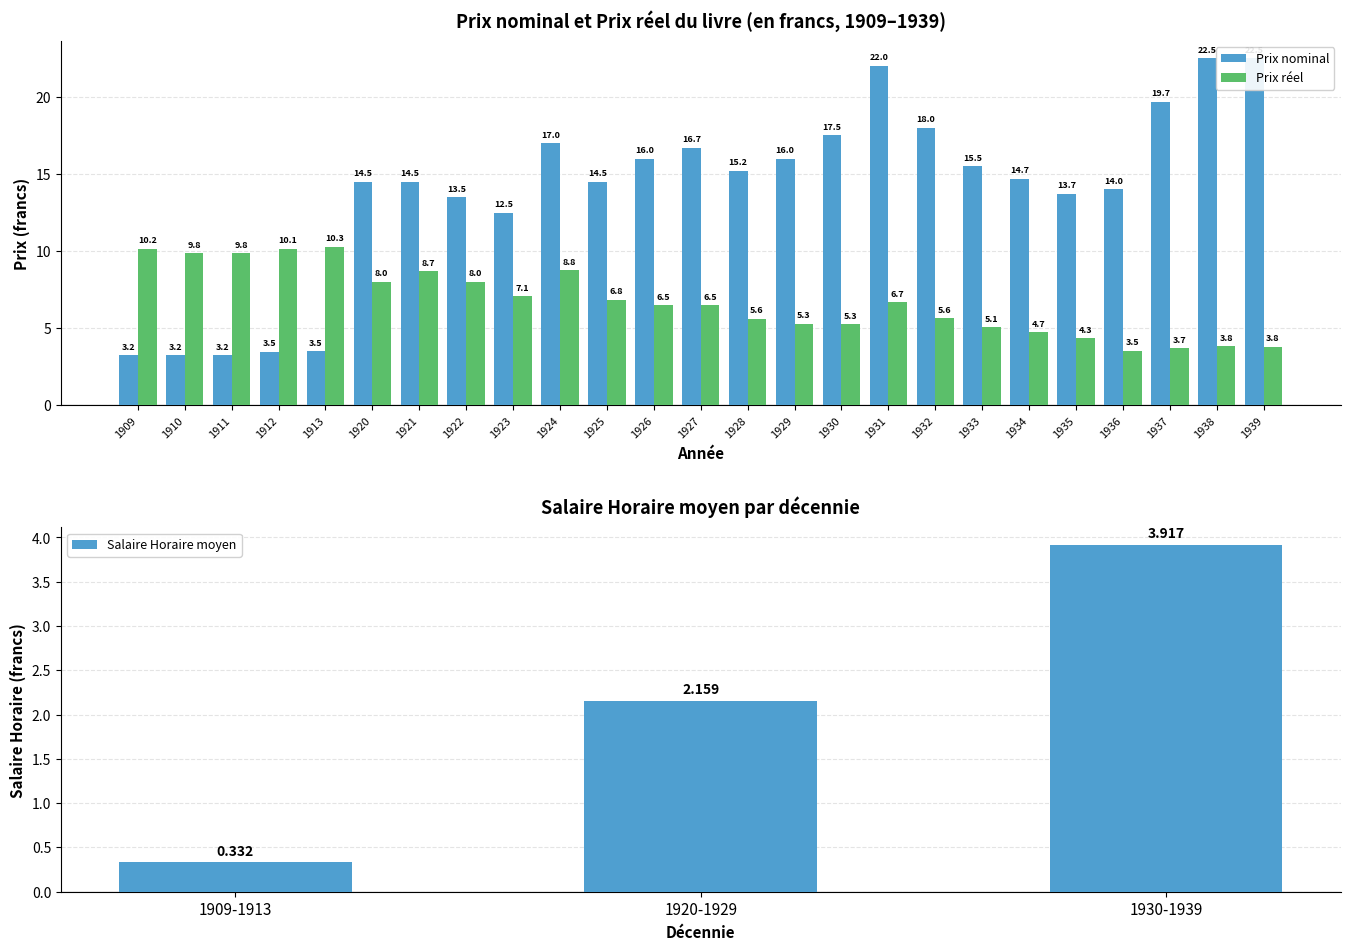

What is the difference between the second highest and second lowest values in the Prix reel series?

6.5